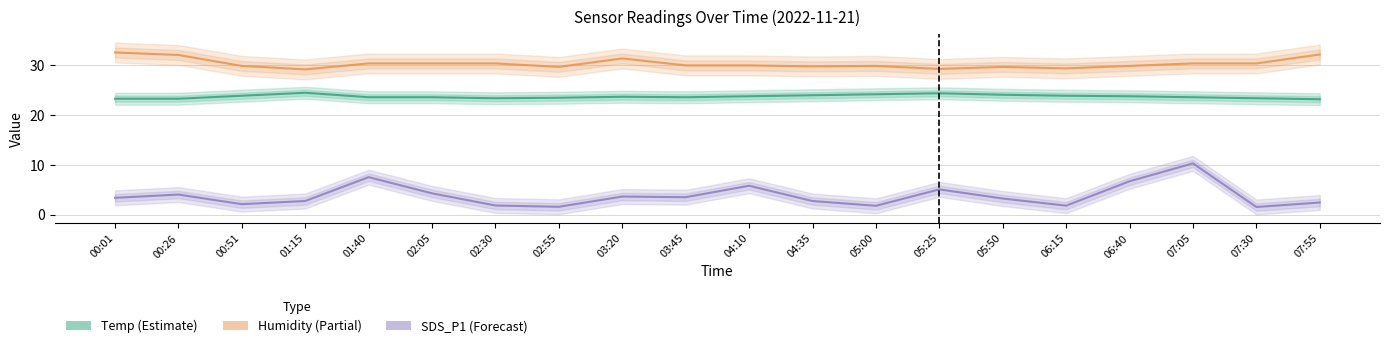

True or false: Humidity (Partial) has a value of 29.7 at 05:50.

True